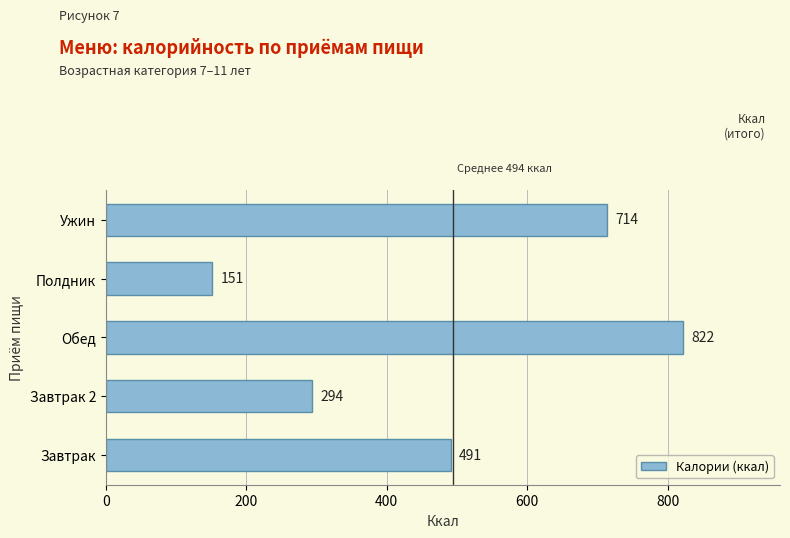

Read the value at Полдник.

151.3